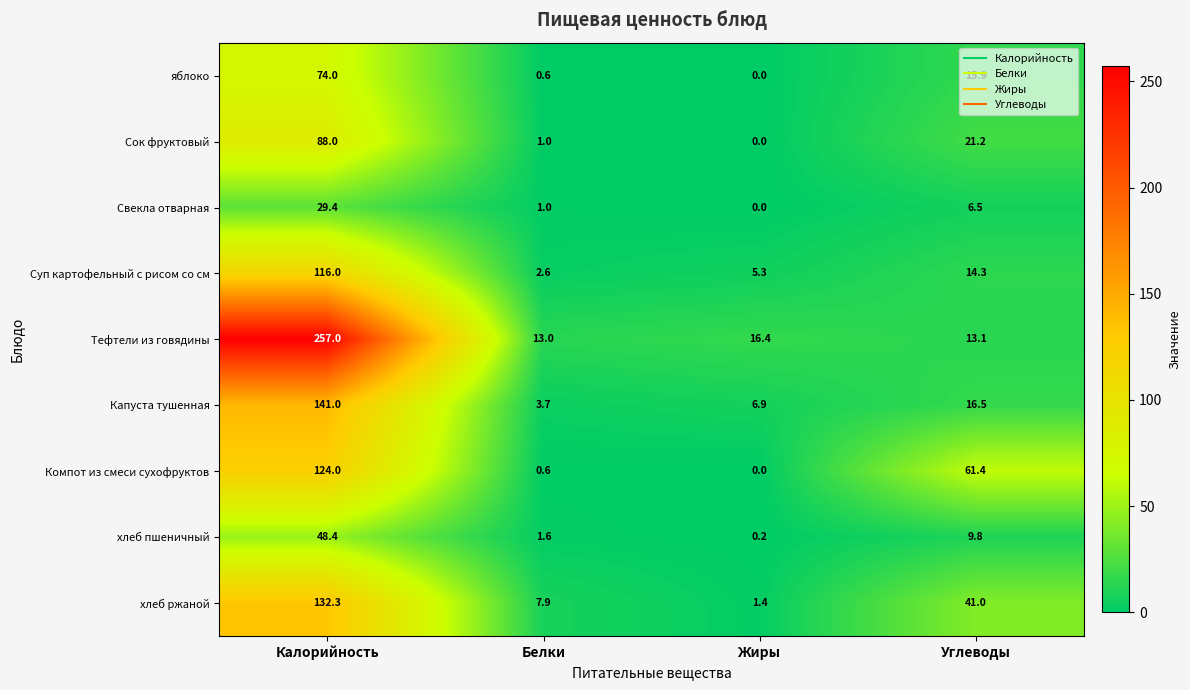

What is the difference between the Капуста тушенная values at Белки and Калорийность?

137.3